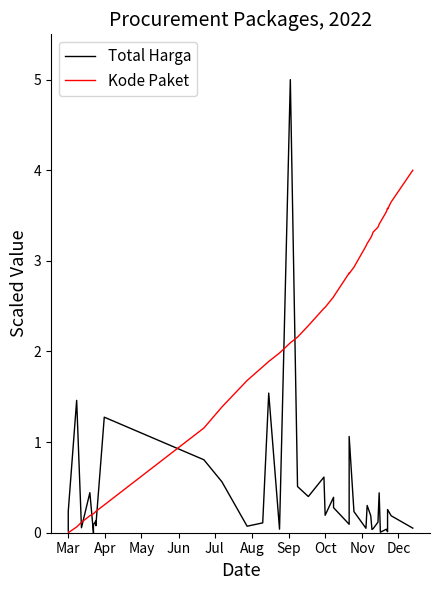

What is the value of the Total Harga point at the 24th from the left?

0.3